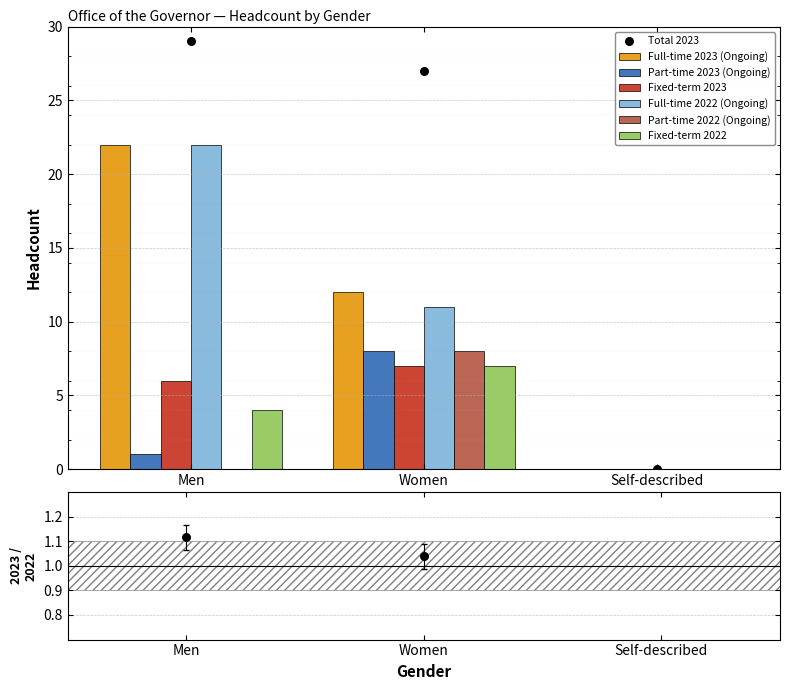

Which category has the highest value in the Fixed-term 2023 series?

Women